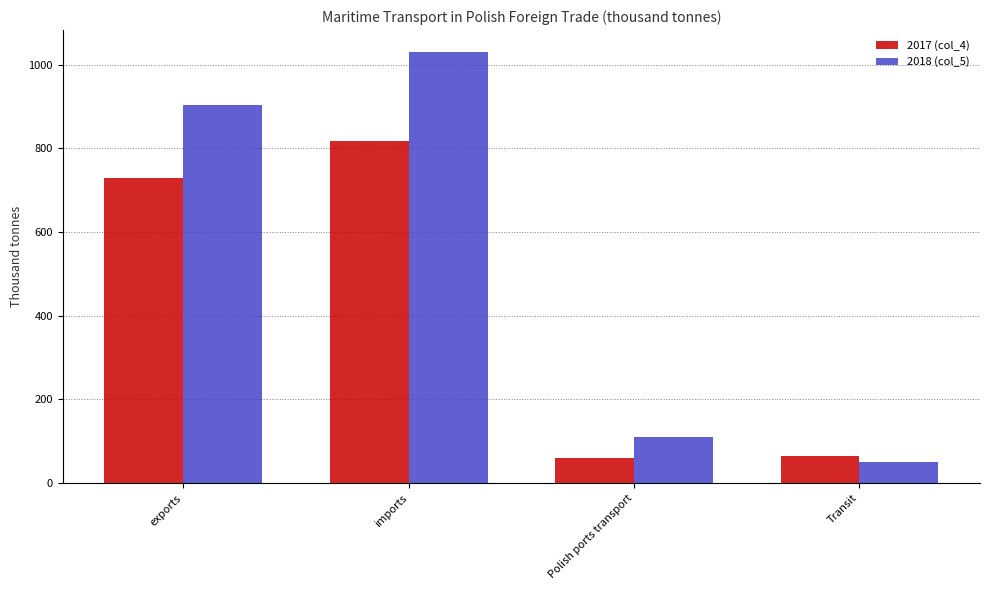

Reading left to right, extract all data points from this chart.

2017 (col_4): 729.8	818.7	58.9	64.3
2018 (col_5): 904.9	1031.5	109.4	50.2